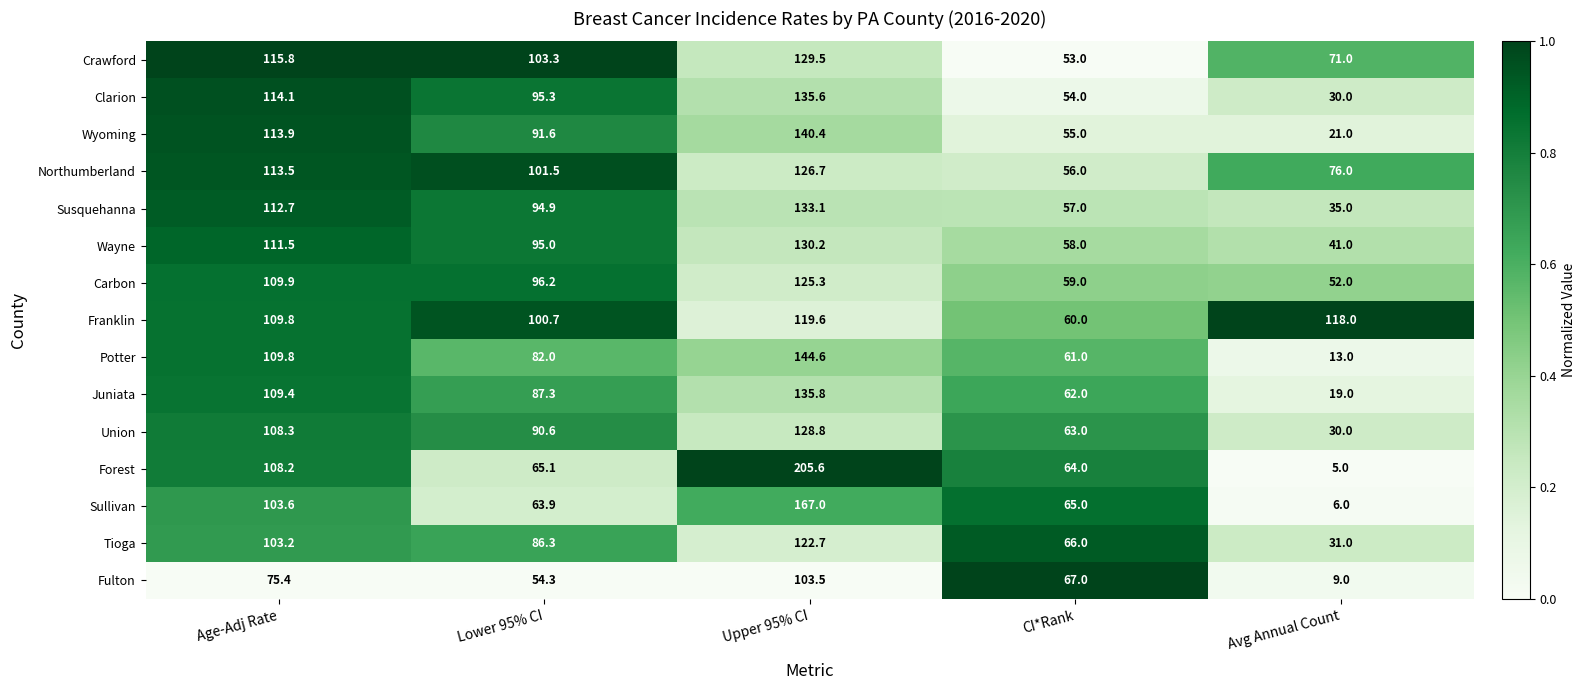

At which category is the sum across all series the highest?

Upper 95% CI